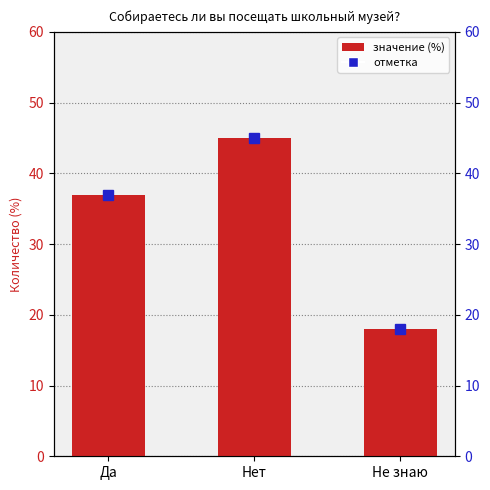

Rank the categories by value from lowest to highest.

Не знаю, Да, Нет